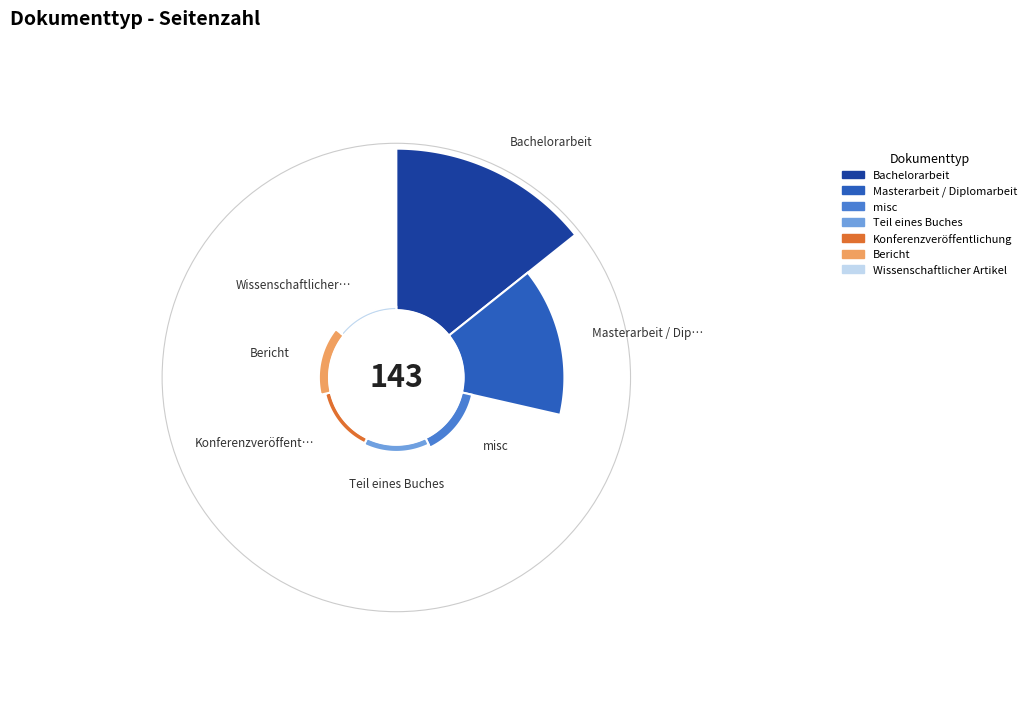

The Teil eines Buches slice represents 2% of the pie. True or false?

True